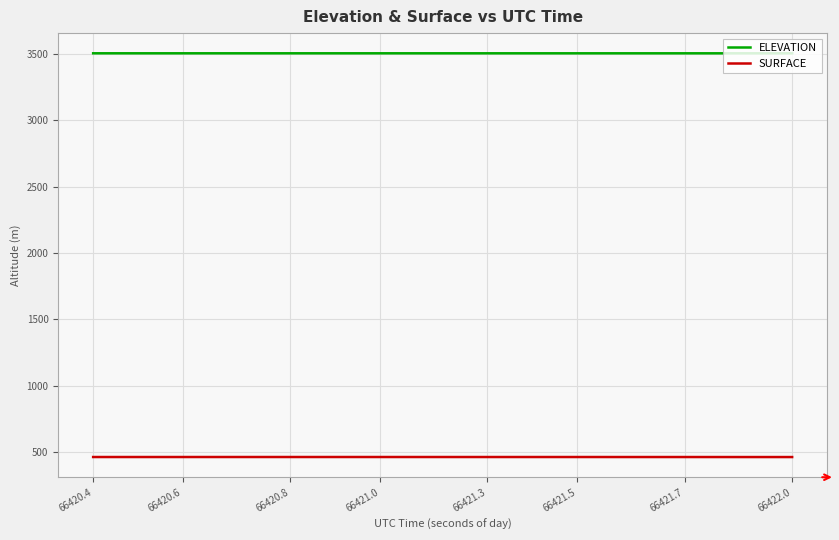

At how many categories does at least one series exceed 627?

40